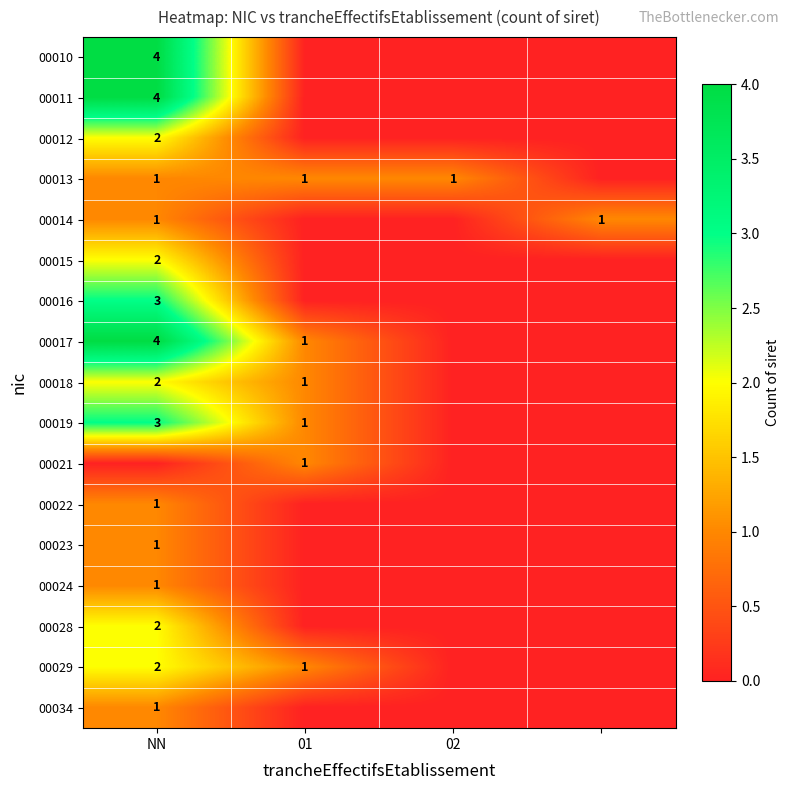

The value of 00013 at NN is 0. True or false?

False